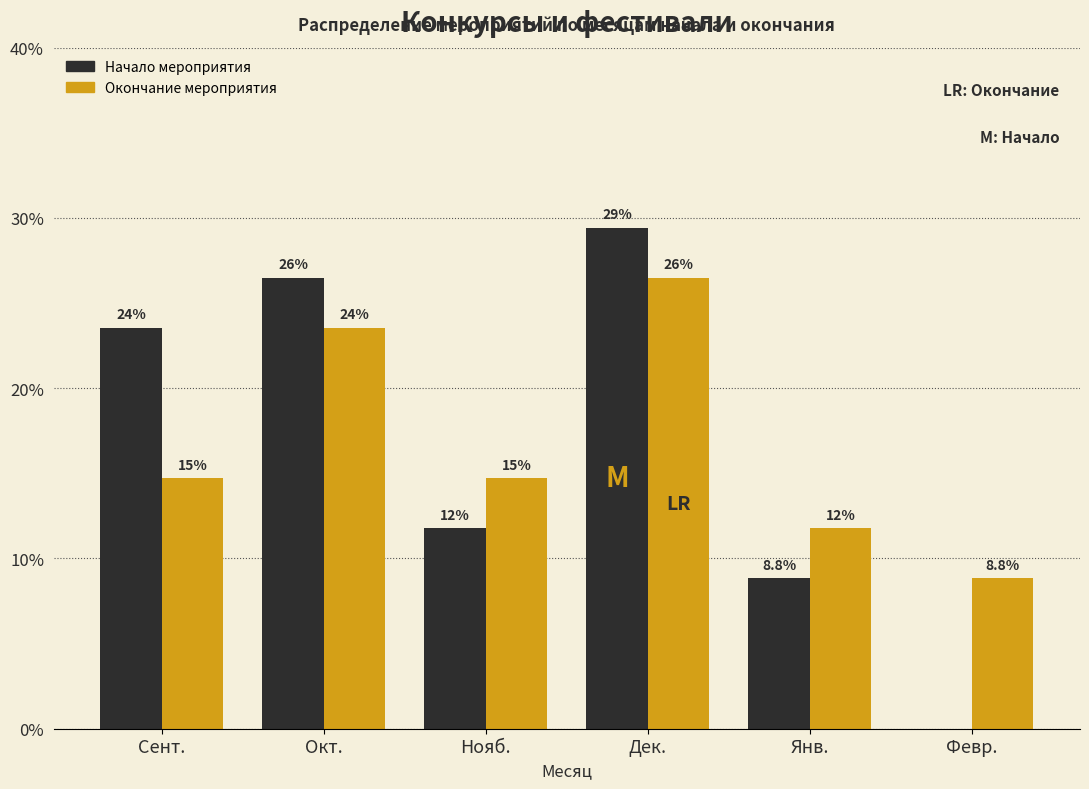

Are the bars grouped side by side (vs. stacked)?

Yes